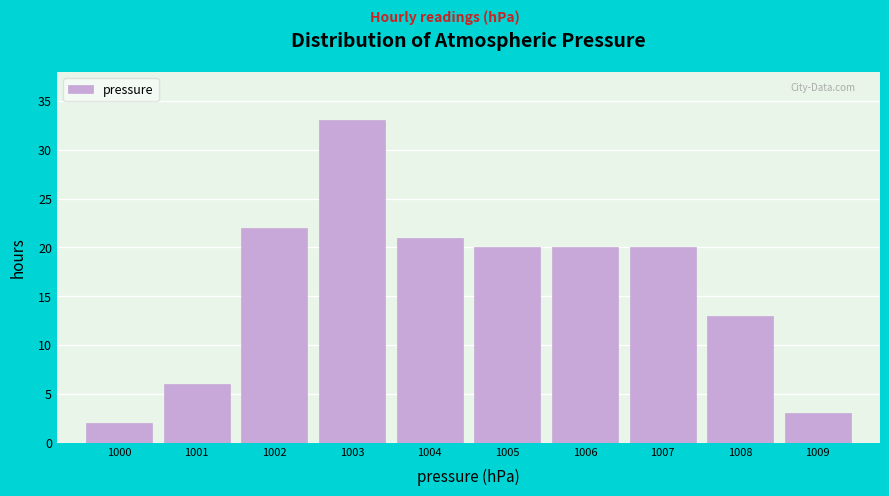

What is the height of the bar covering 1000.5 to 1001.5 on the x-axis? The values are not printed on the chart, so give them approximately, as read against the axis.

6